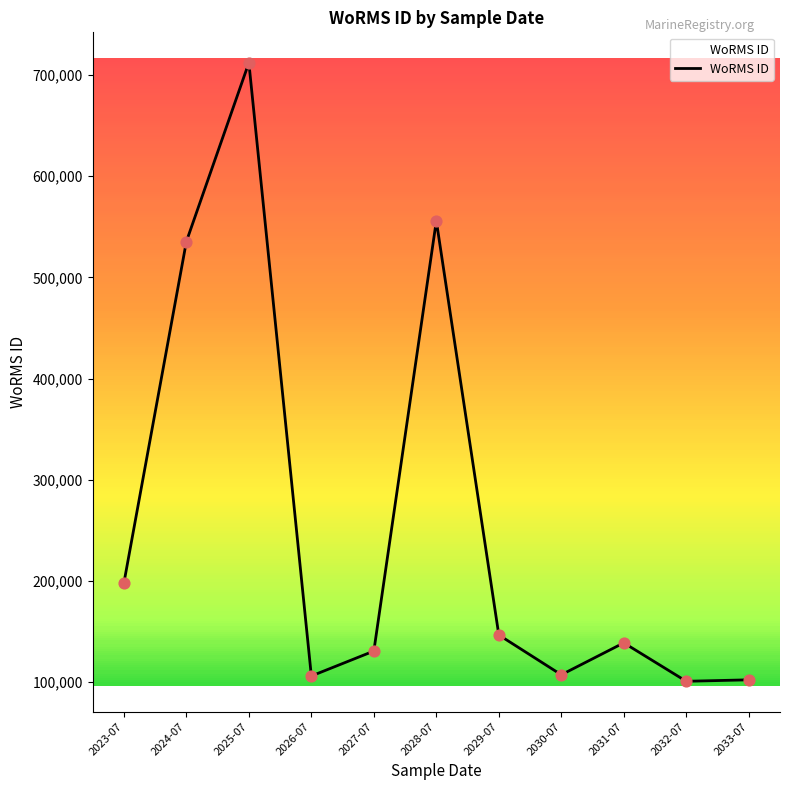

What is the ratio of the value at 2031-07 to the value at 2029-07?

0.9